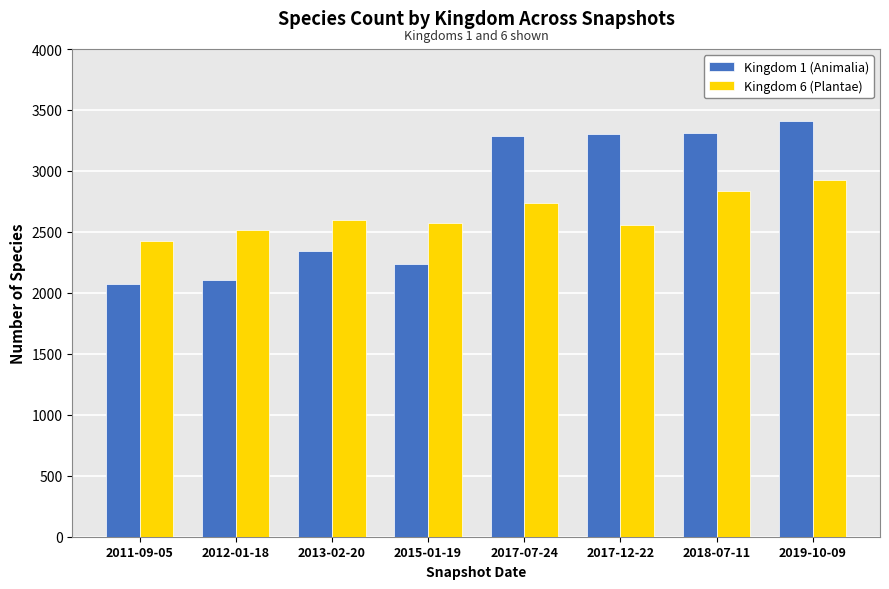

What is the sum of all Kingdom 6 (Plantae) values?

21169